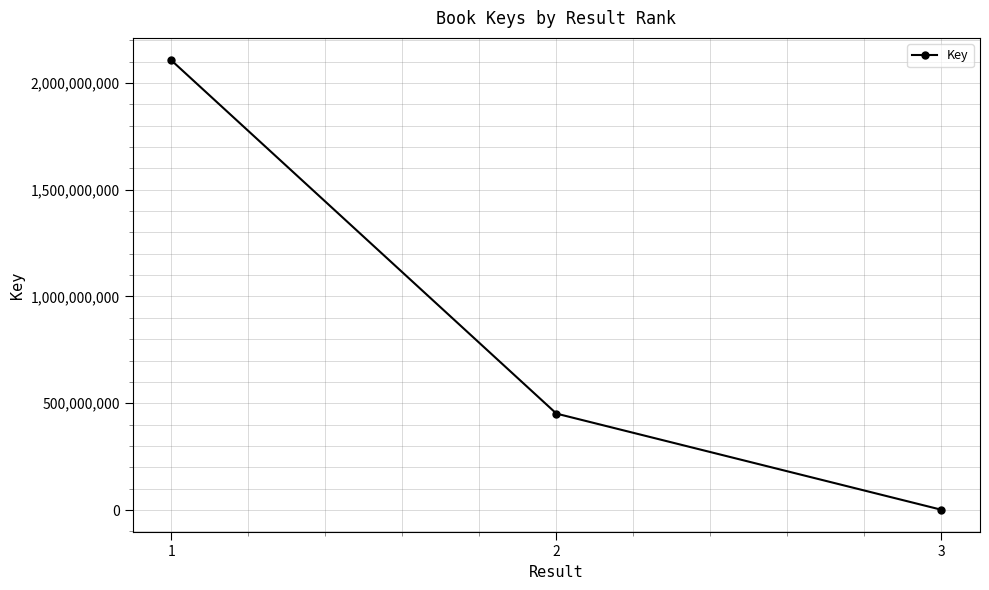

How many series are shown in this chart?

1